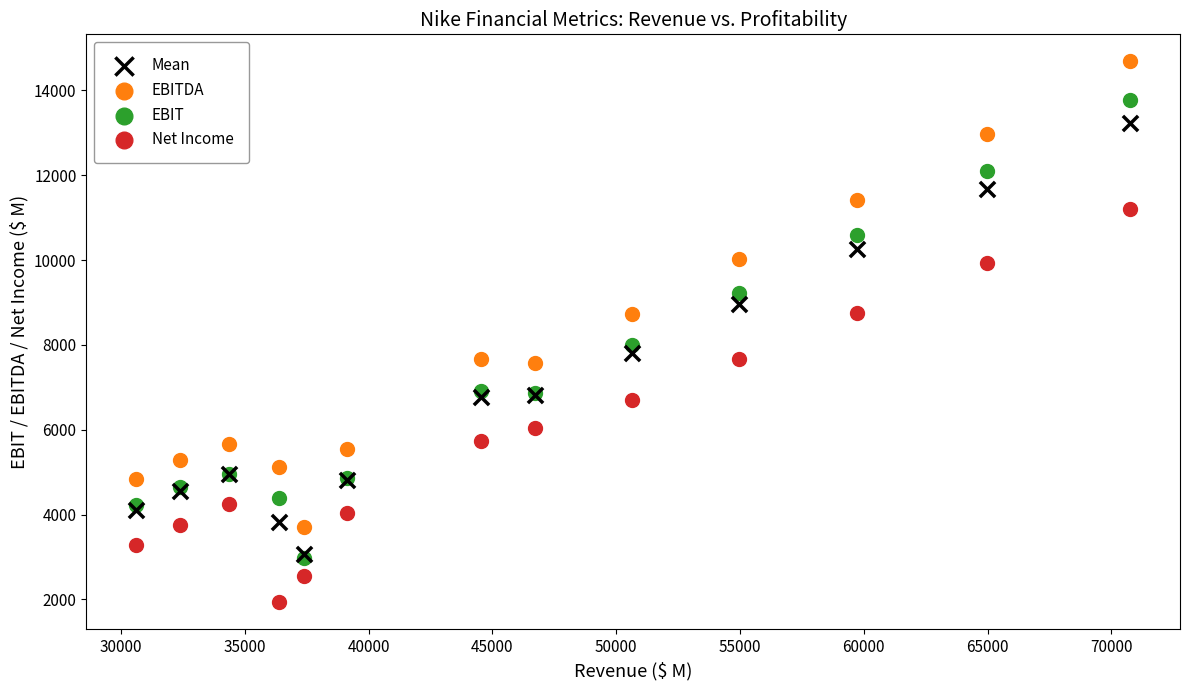

What are all the series names shown in the legend?

Mean, EBITDA, EBIT, Net Income